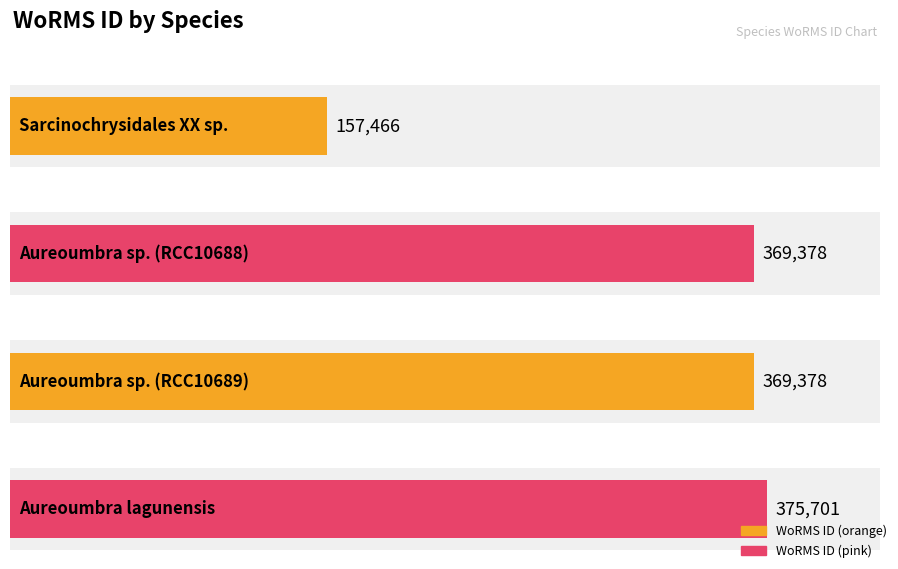

Rank the categories by value from highest to lowest.

Aureoumbra lagunensis, Aureoumbra sp. (RCC10688), Aureoumbra sp. (RCC10689), Sarcinochrysidales XX sp.